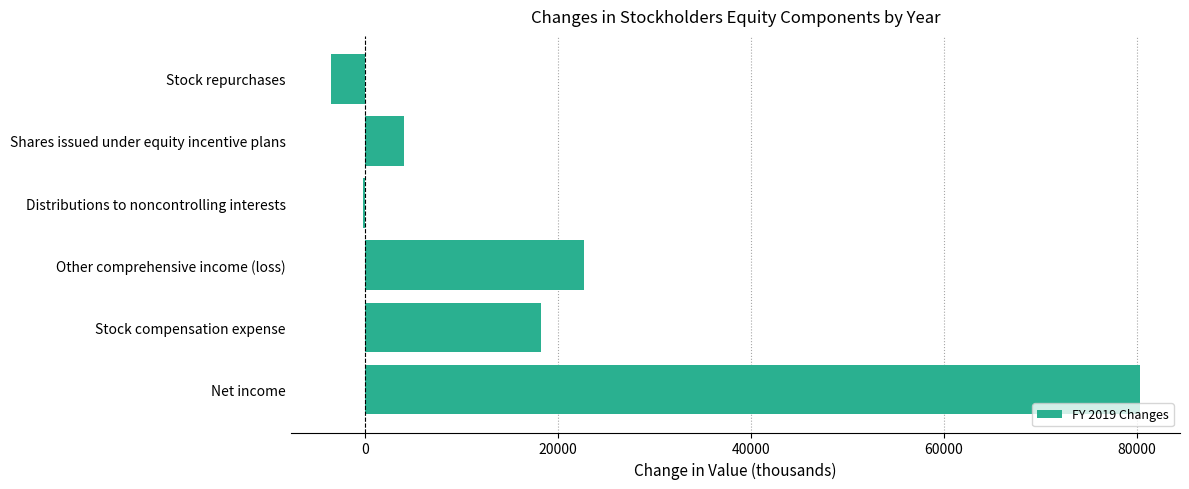

How many distinct data groups are displayed?

1